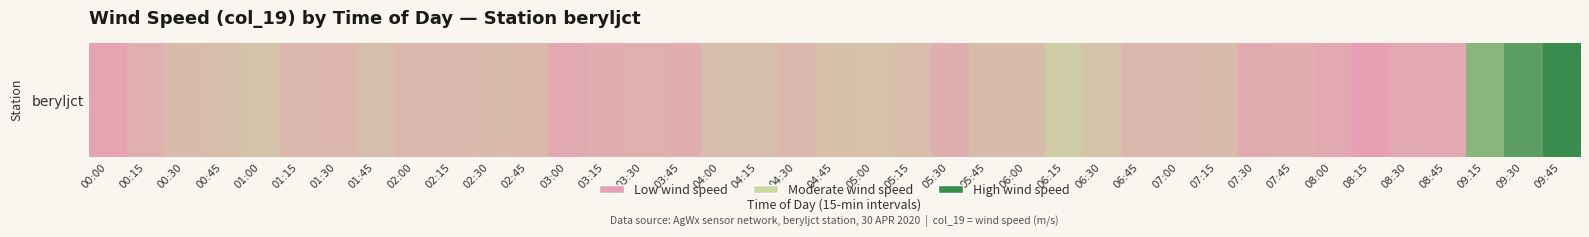

Reading left to right, what are all the values shown in this chart?

00:00=2.1	00:15=3.7	00:30=5.3	00:45=5.6	01:00=6.1	01:15=4.5	01:30=4.4	01:45=5.5	02:00=4.5	02:15=4.6	02:30=5.2	02:45=4.9	03:00=3.0	03:15=3.4	03:30=3.9	03:45=3.5	04:00=5.5	04:15=5.5	04:30=4.5	04:45=6.0	05:00=5.9	05:15=5.4	05:30=3.6	05:45=5.3	06:00=5.3	06:15=7.3	06:30=6.2	06:45=4.6	07:00=4.8	07:15=5.2	07:30=3.1	07:45=3.5	08:00=2.9	08:15=1.6	08:30=3.0	08:45=2.8	09:15=12.3	09:30=14.6	09:45=16.4